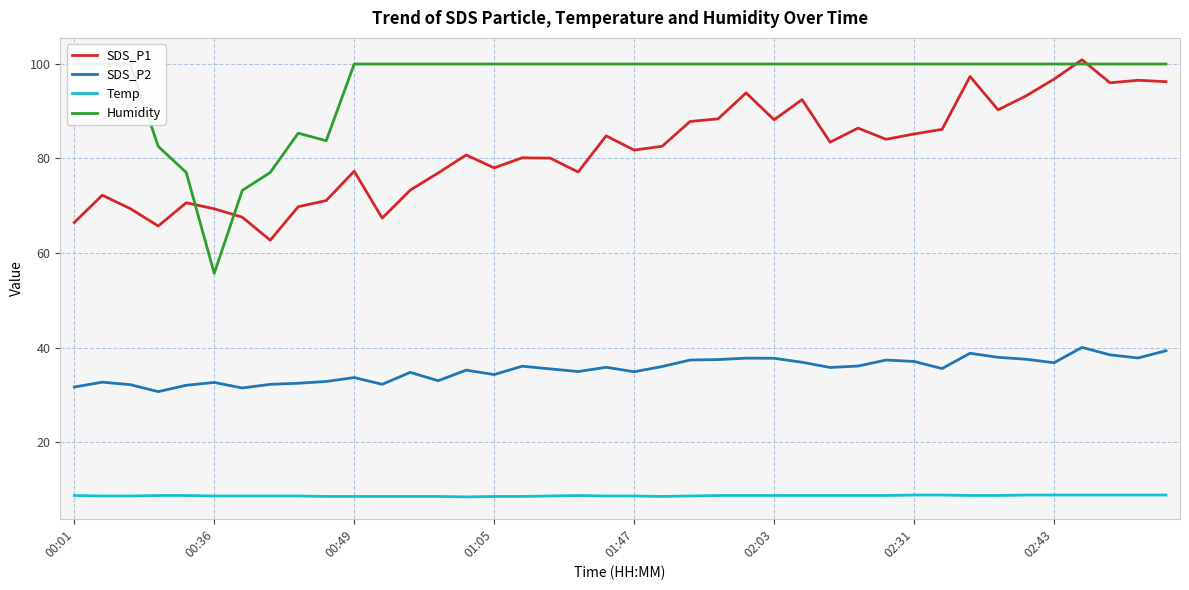

Does the chart have visible grid lines?

Yes